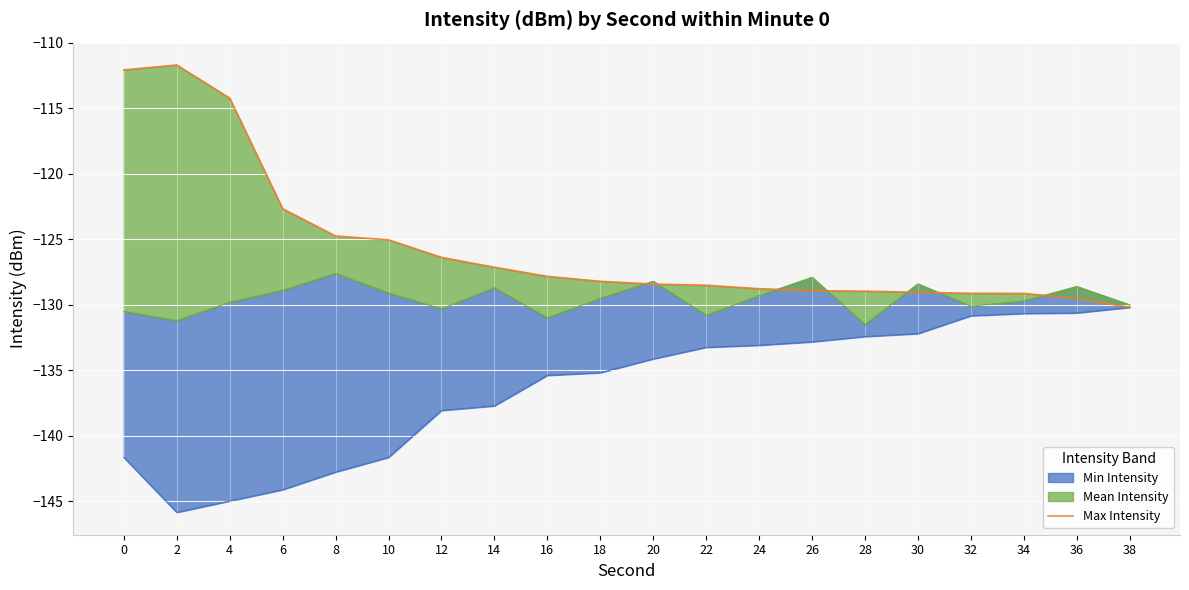

Which category has the lowest value across all series?

38